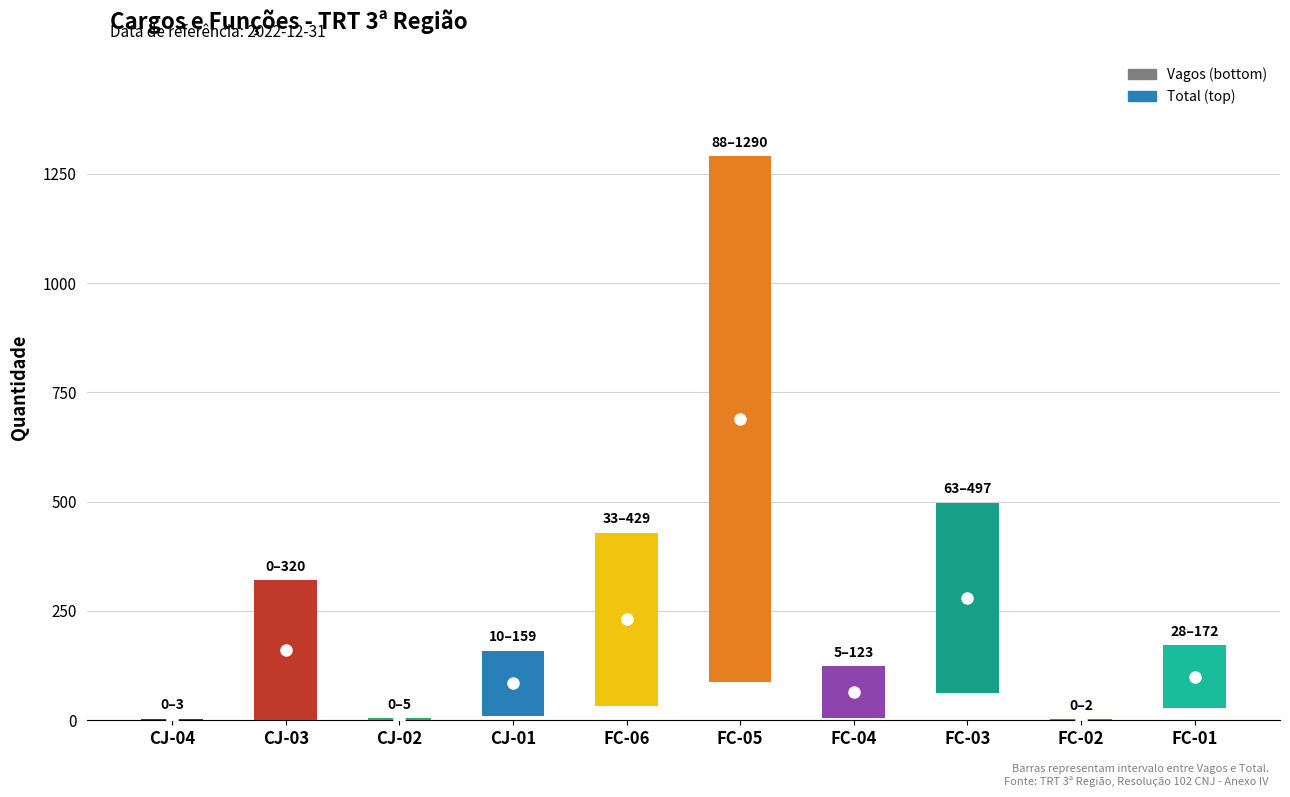

Count the number of data series in this chart.

2